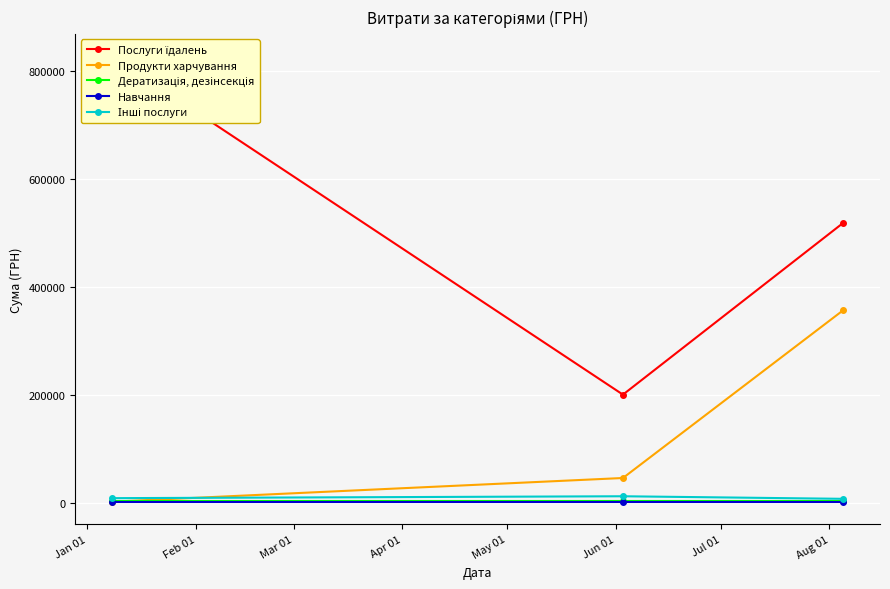

At which label does Дератизація, дезінсекція reach its peak?

Jan 01